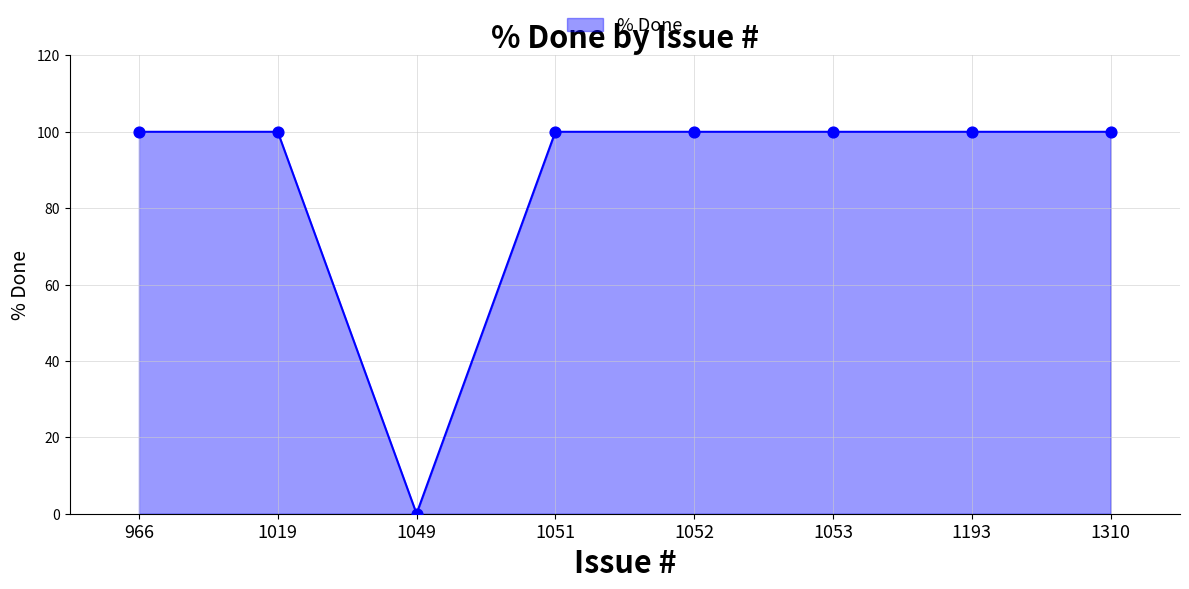

What is the average value?

88